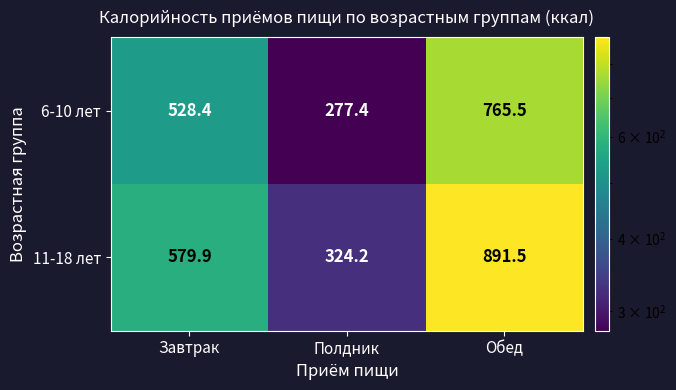

Rank the series at Завтрак from highest to lowest value.

11-18 лет, 6-10 лет